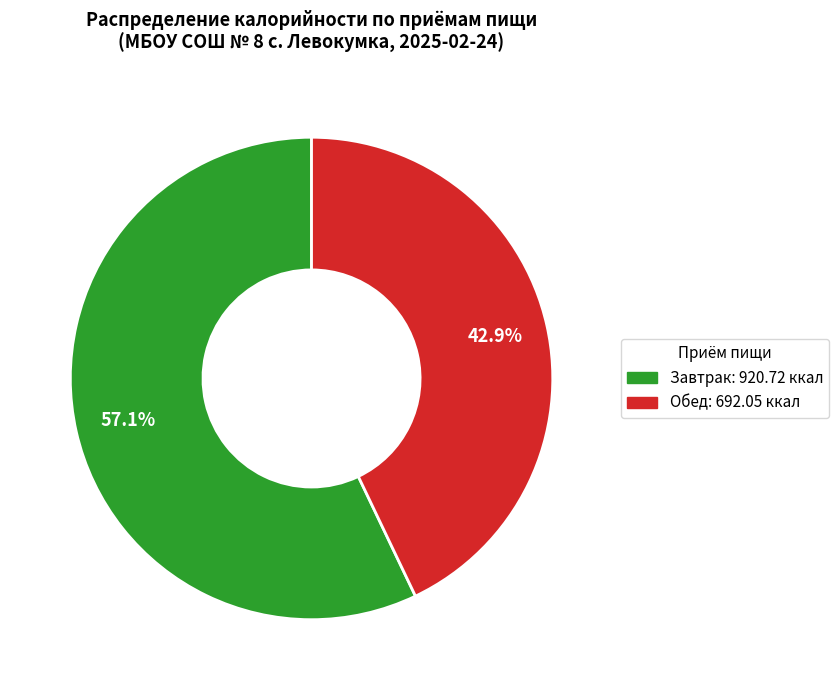

Is there a majority slice in this chart?

Yes